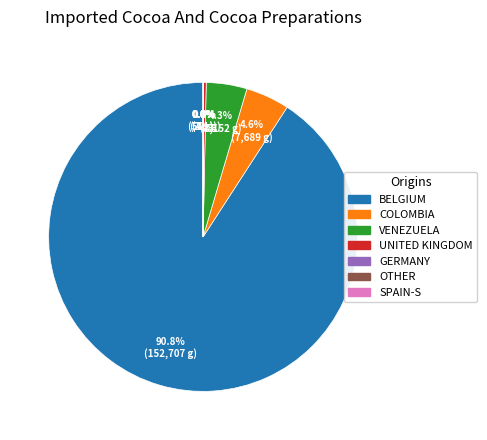

What is the largest slice in the pie chart?

BELGIUM